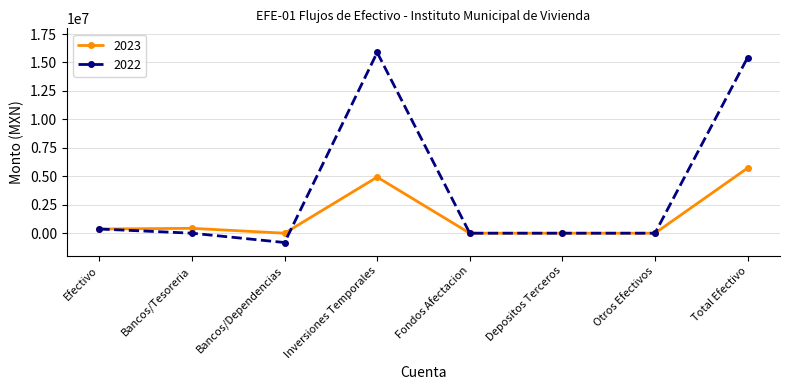

Is it true that 2023 equals 429115.9 at Bancos/Tesoreria?

True